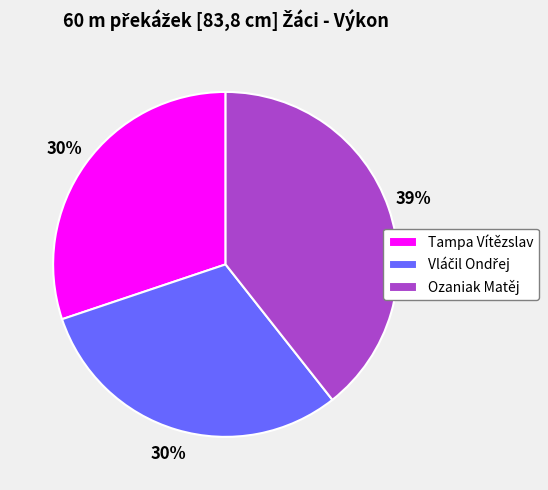

Is it true that Ozaniak Matěj is 39% of the pie?

True